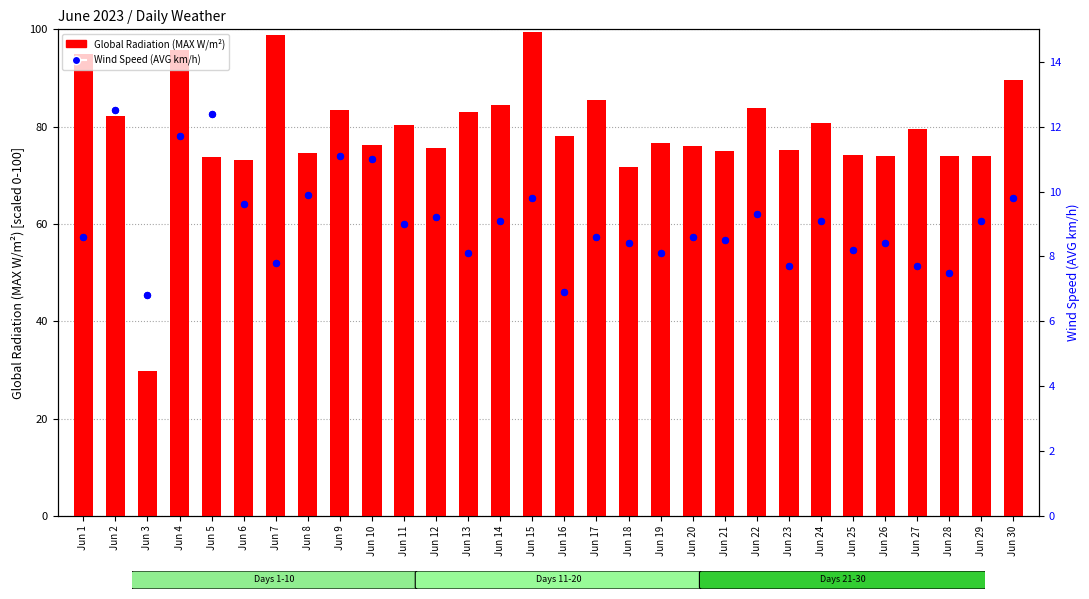

At how many categories does at least one series exceed 30?

30